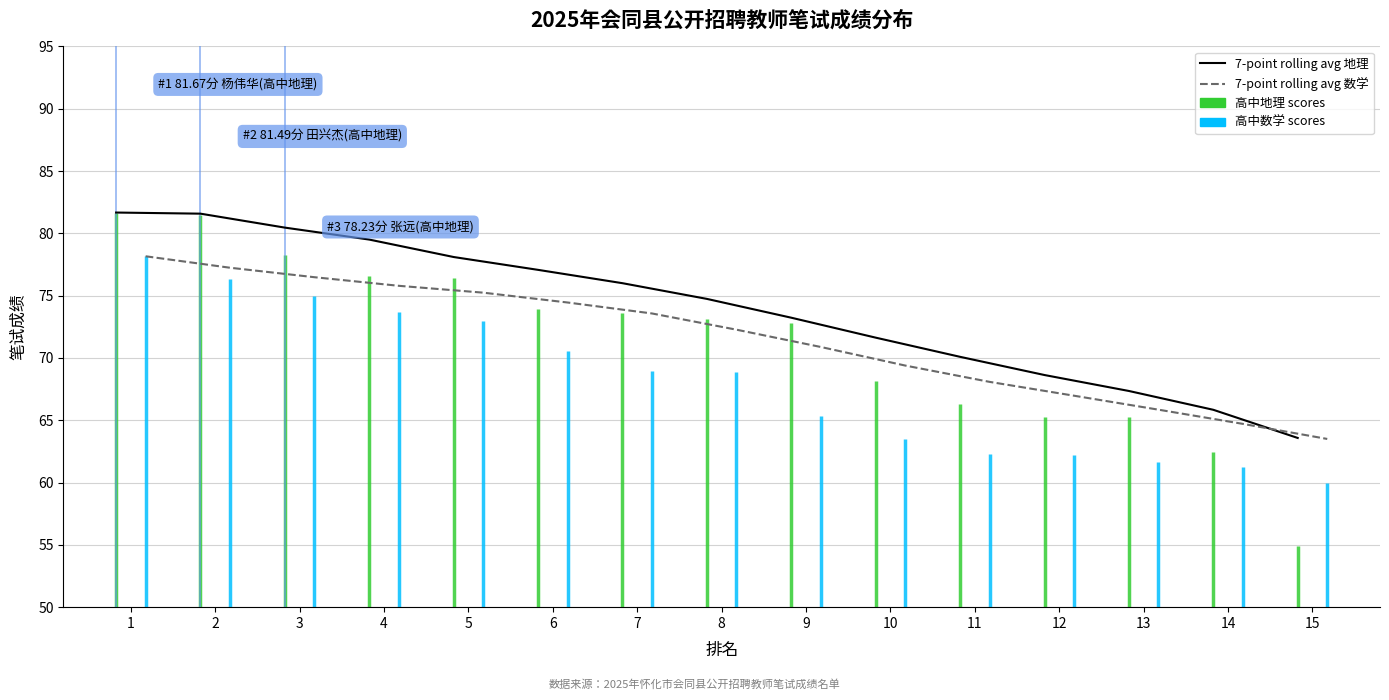

Which series has the largest total across all categories?

7-point rolling avg 地理